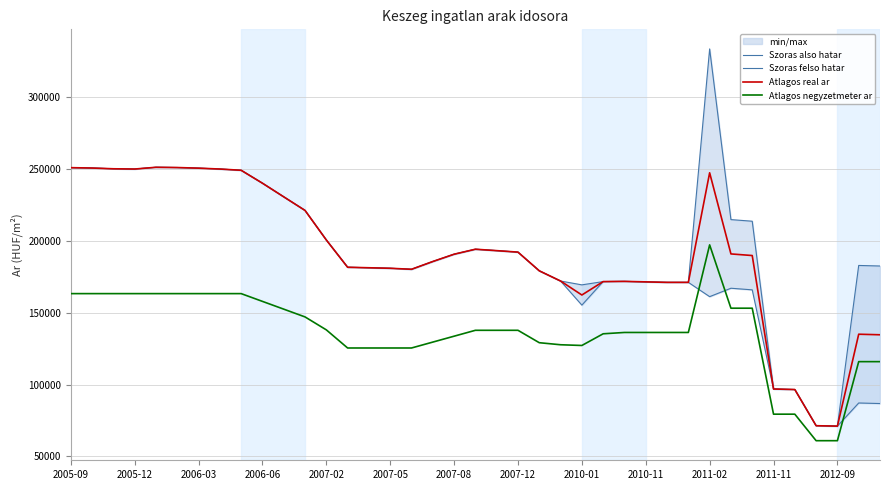

What is the sum of all Szoras felso hatar values?

7665274